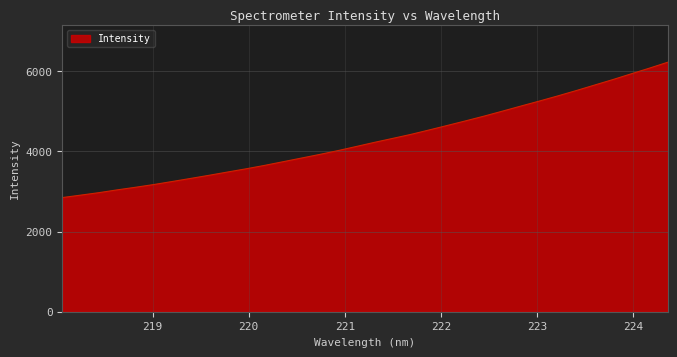

What is the minimum value shown in the chart?

2848.6